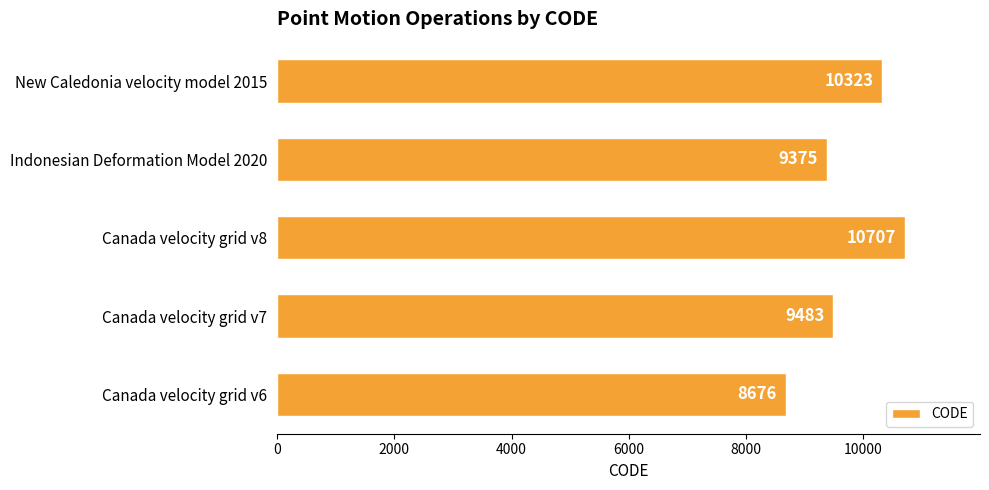

Reading bottom to top, what are all the values shown in this chart?

Canada velocity grid v6=8676	Canada velocity grid v7=9483	Canada velocity grid v8=10707	Indonesian Deformation Model 2020=9375	New Caledonia velocity model 2015=10323